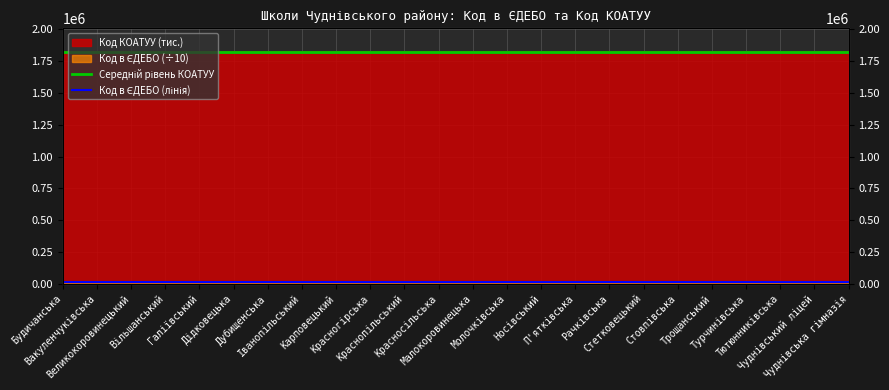

What is the minimum value for Код в ЄДЕБО (лінія)?

14412.8